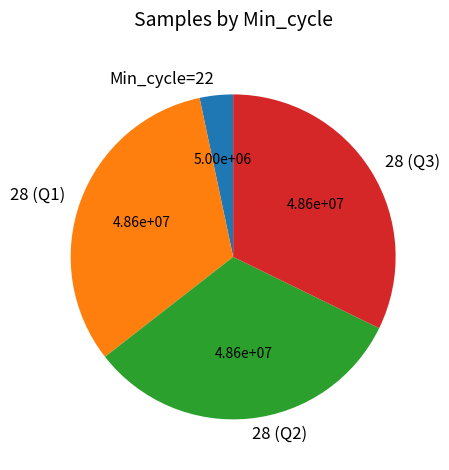

Combined, do 28 (Q2) and Min_cycle=22 account for over 50%?

No